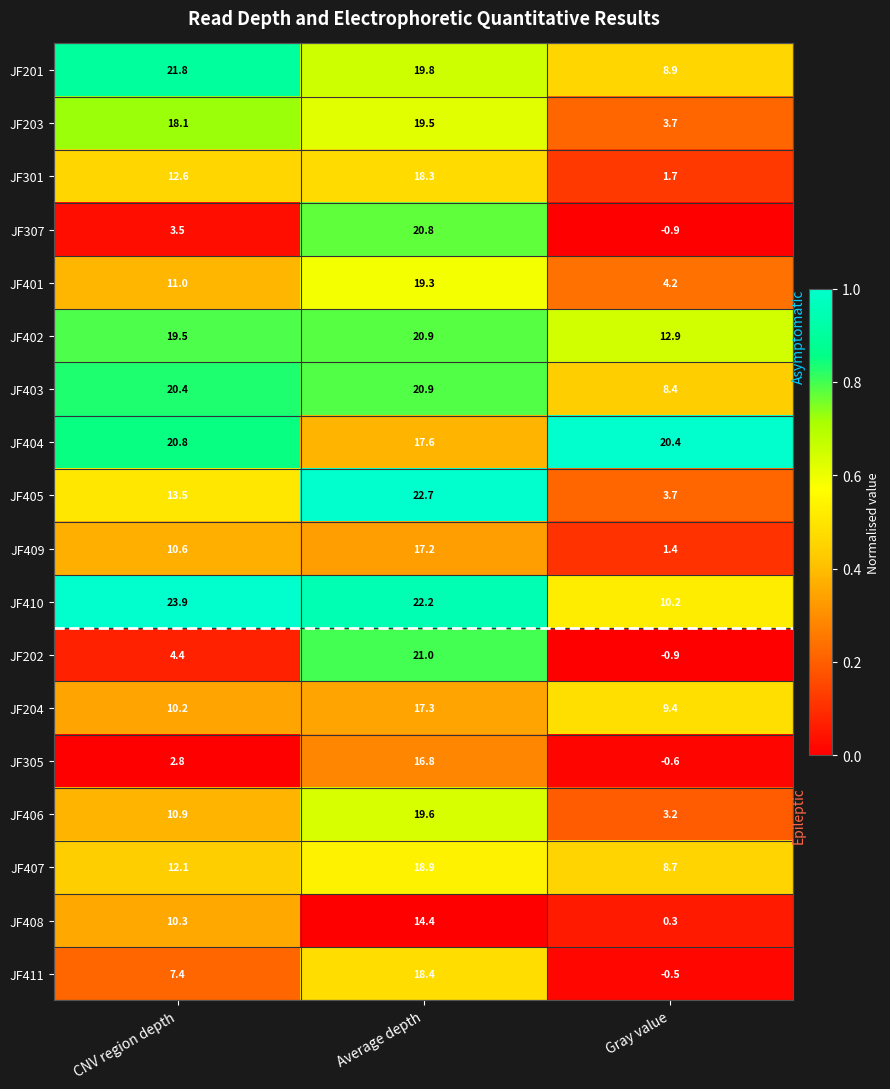

What is the highest value of the JF402 series?

20.9